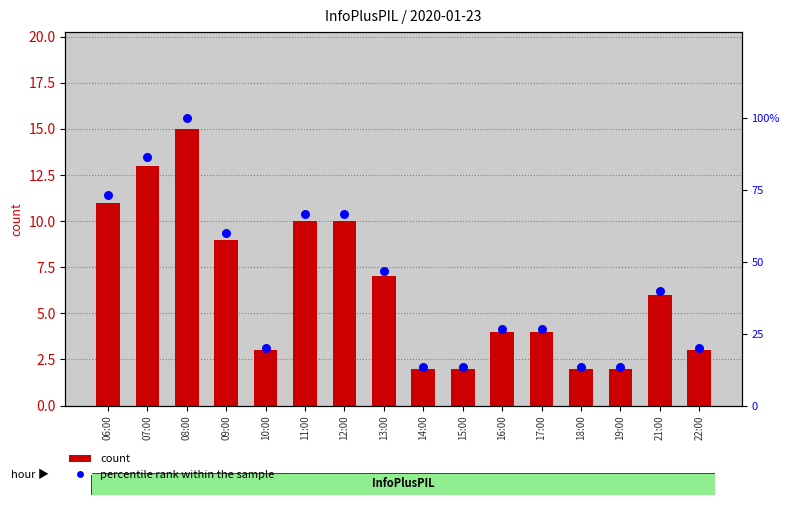

What are all the series names shown in the legend?

count, percentile rank within the sample